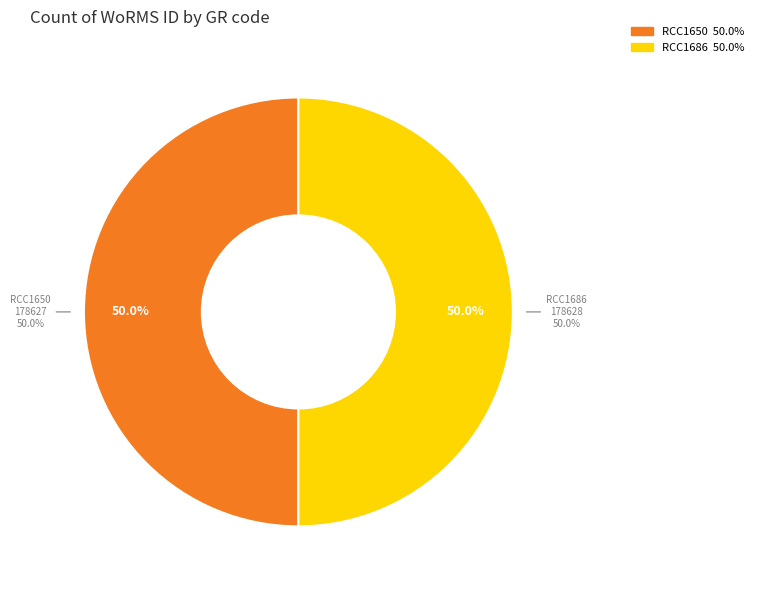

True or false: RCC1686 accounts for 50% of the total.

True